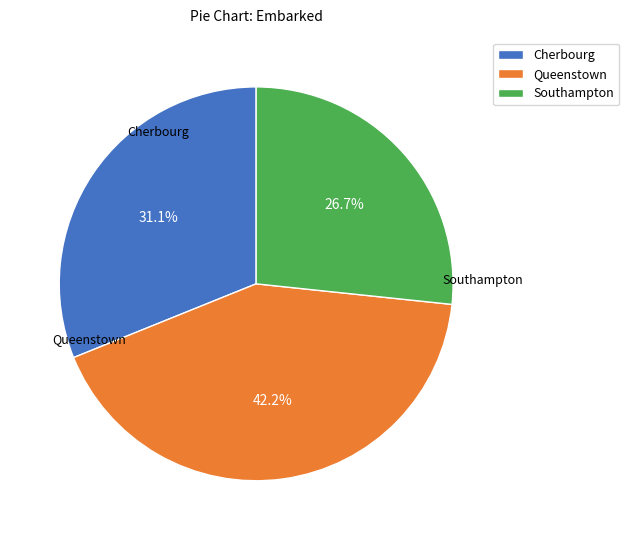

Which has a higher value, Southampton or Queenstown?

Queenstown